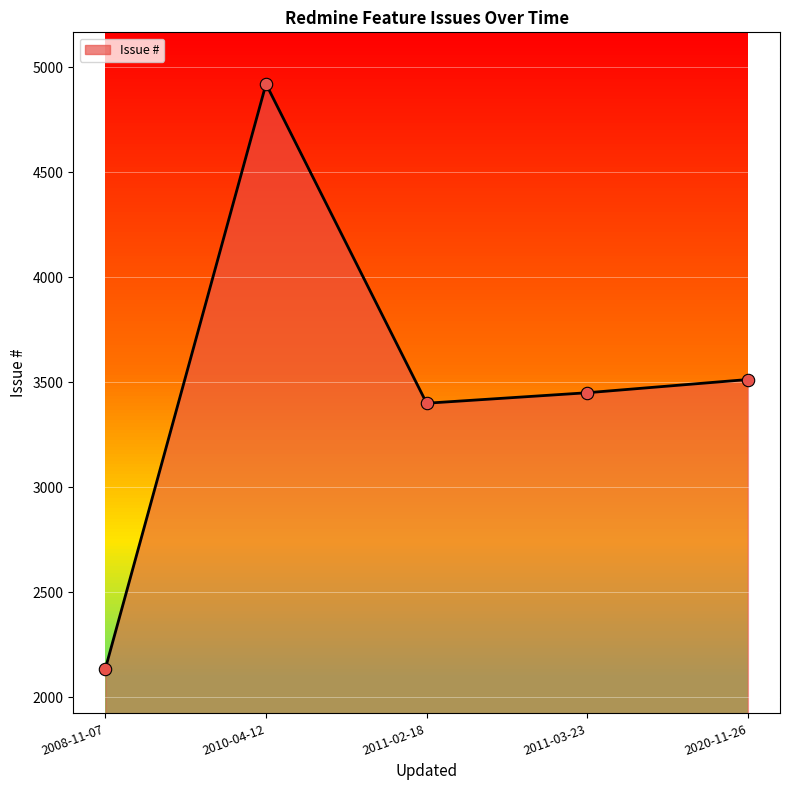

What is the change in value from 2008-11-07 to 2011-02-18?

+1264